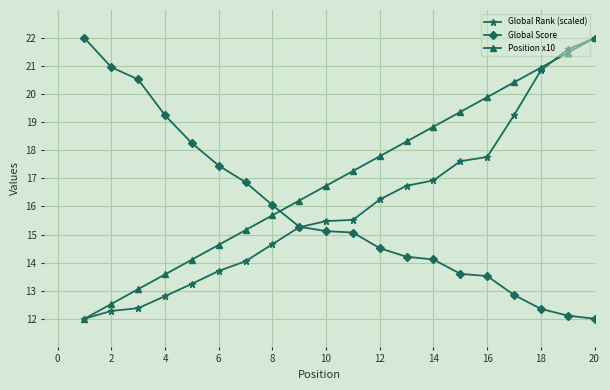

What is the minimum value for Global Score?

12.0